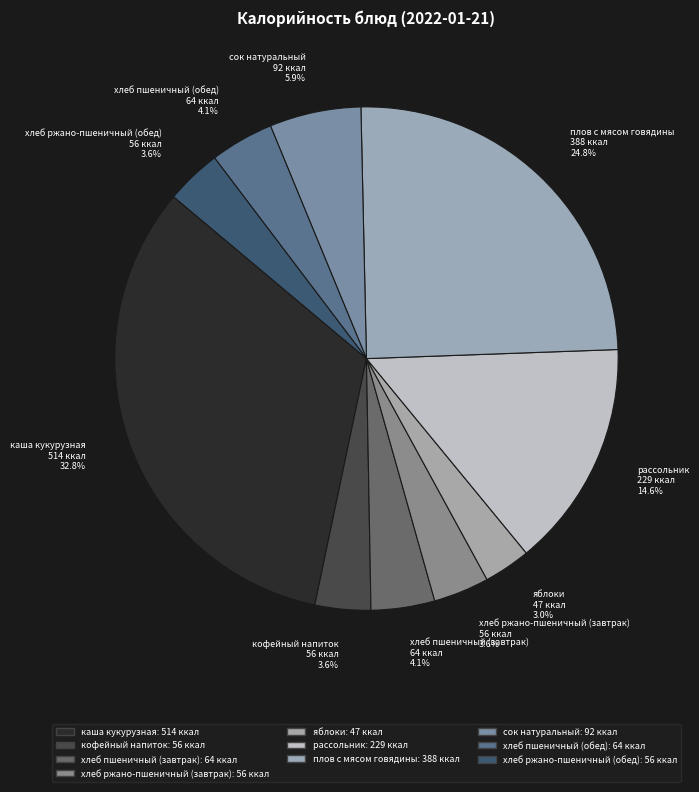

Does any single category account for the majority?

No